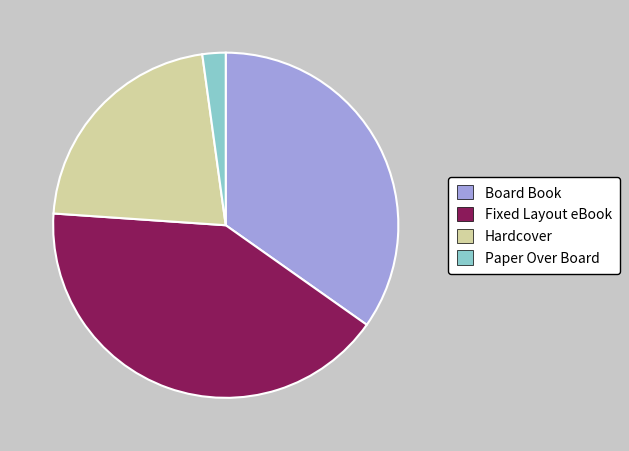

Does Paper Over Board represent more than half of the total?

No